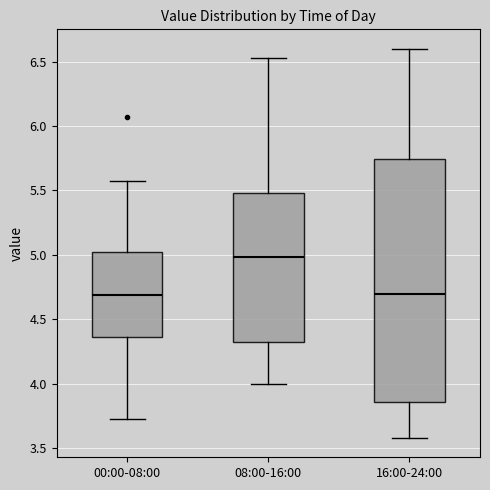

Where does the upper whisker of the box for 08:00-16:00 end on the y-axis? The values are not printed on the chart, so give them approximately, as read against the axis.

6.55